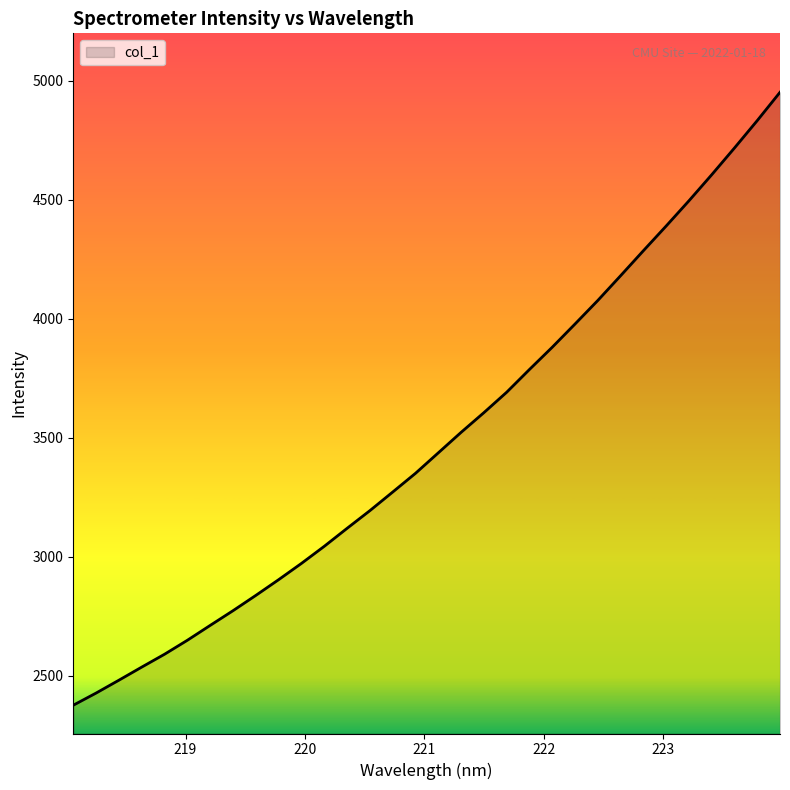

What is the maximum value shown in the chart?

4951.7